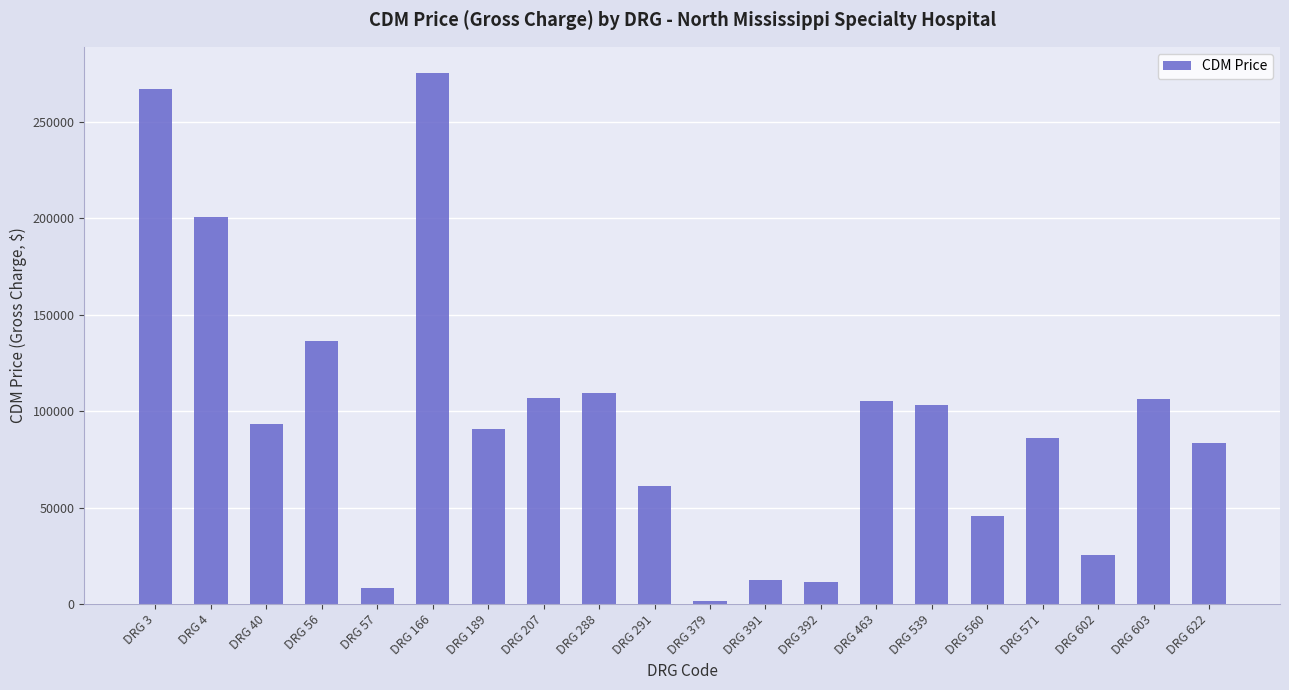

The chart shows a value of 61425.7 at DRG 291. True or false?

True